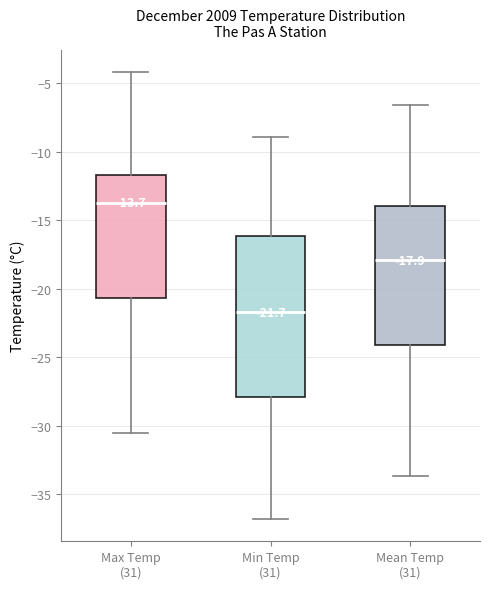

Which box is the tallest, from its lower edge to its upper edge?

Min Temp (31)